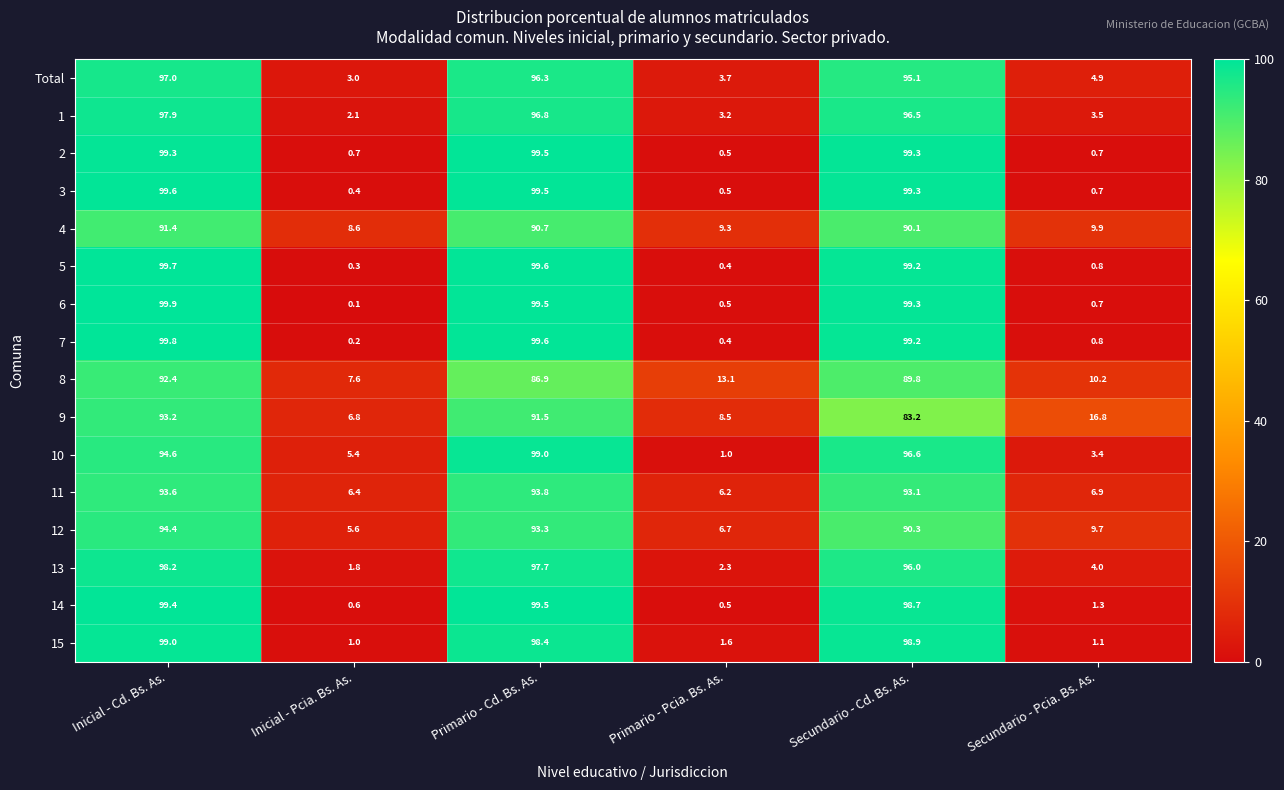

What is the greatest value displayed?

99.9